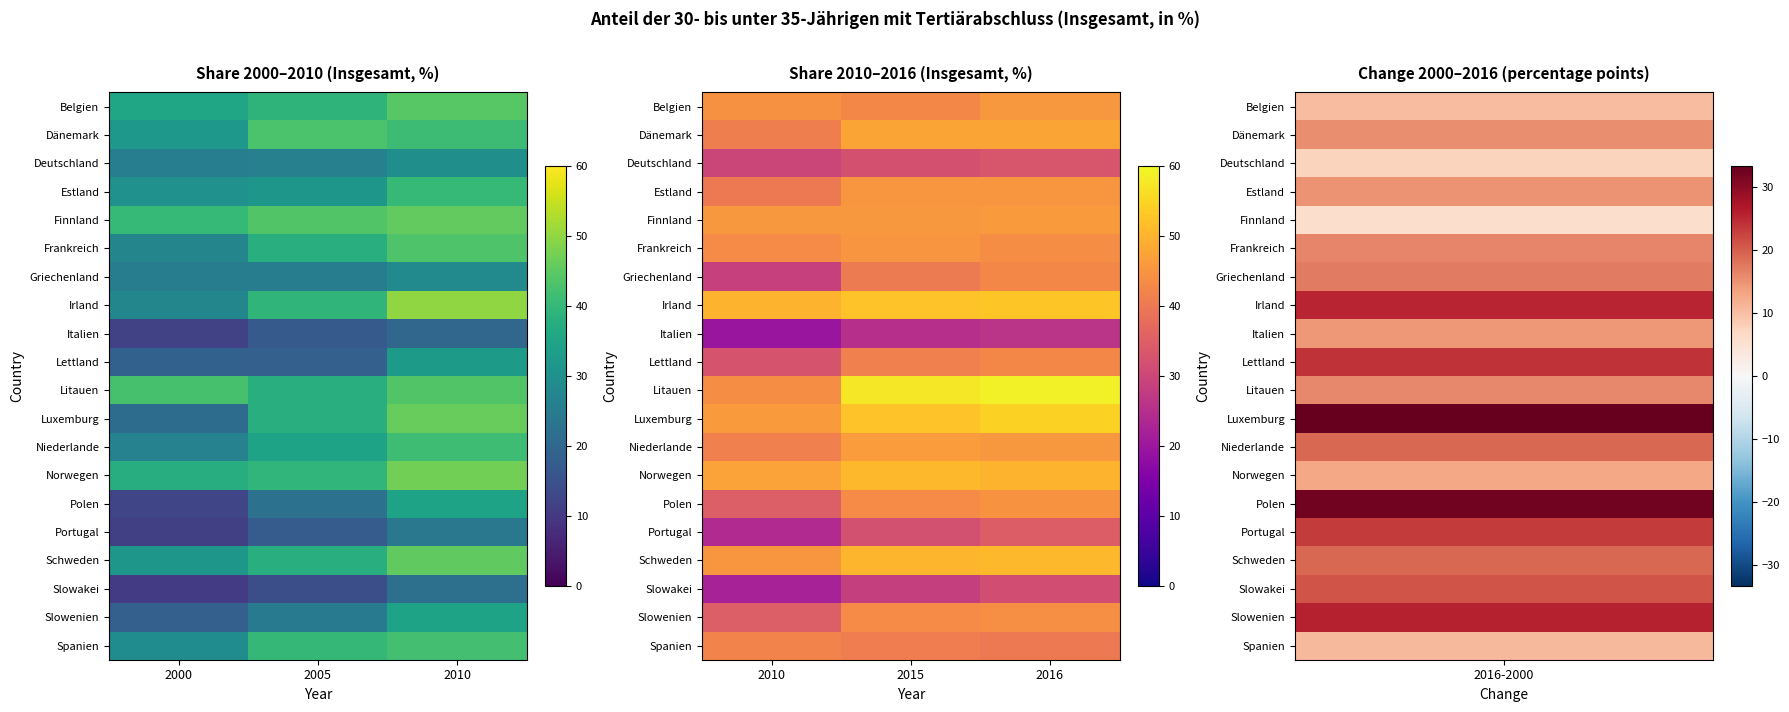

Rank the categories by Irland value from lowest to highest.

2010, 2015, 2016